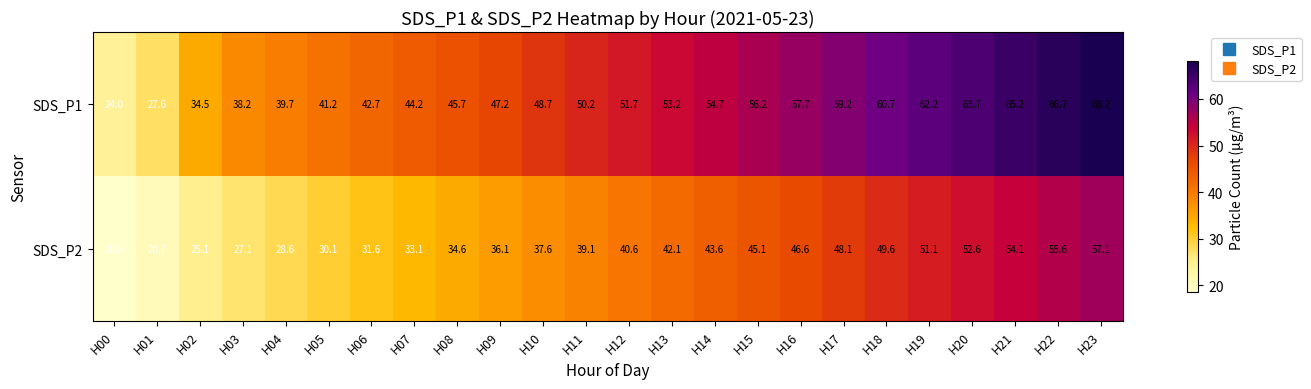

What is the difference between the maximum and minimum values in the SDS_P2 series?

38.6